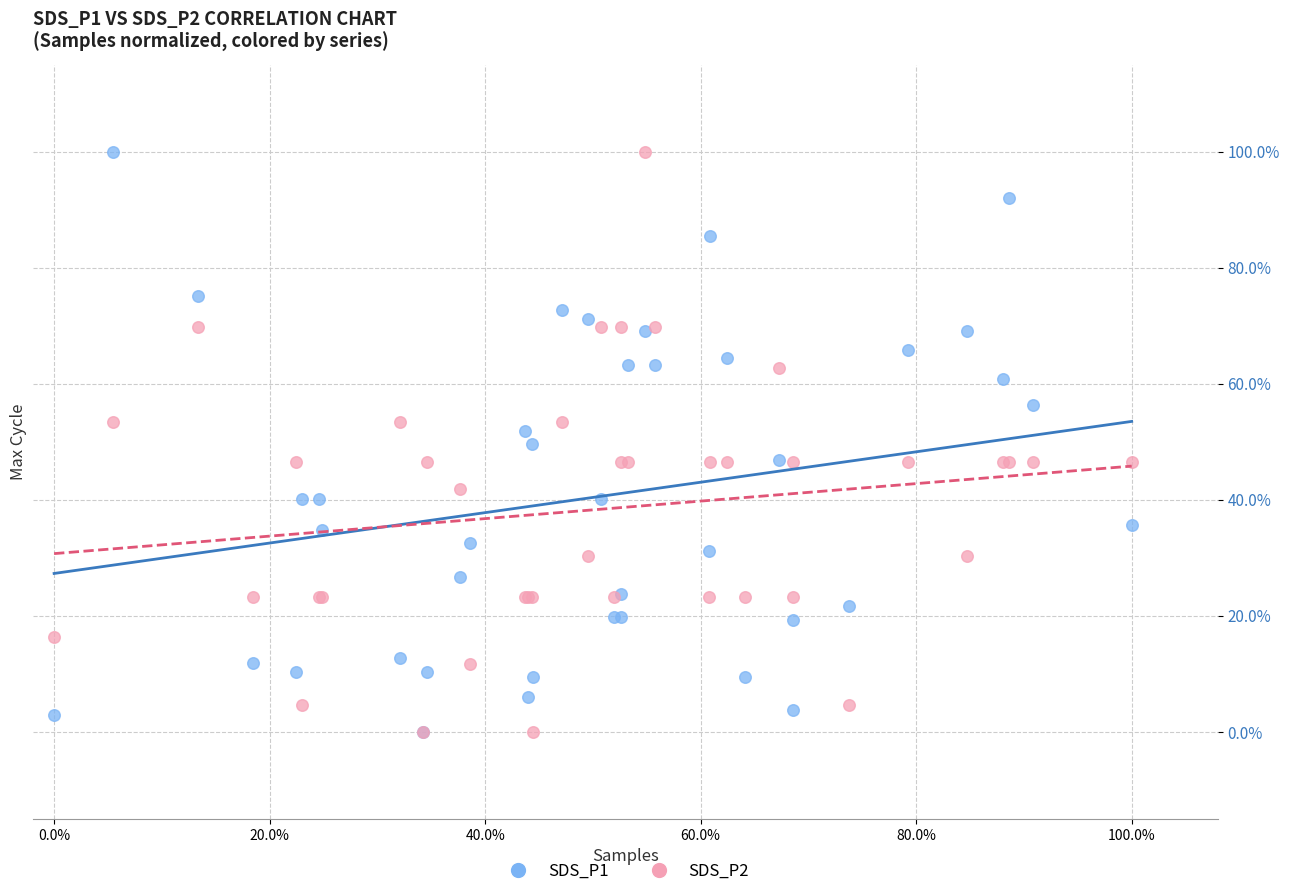

What are all the series names shown in the legend?

SDS_P1, SDS_P2